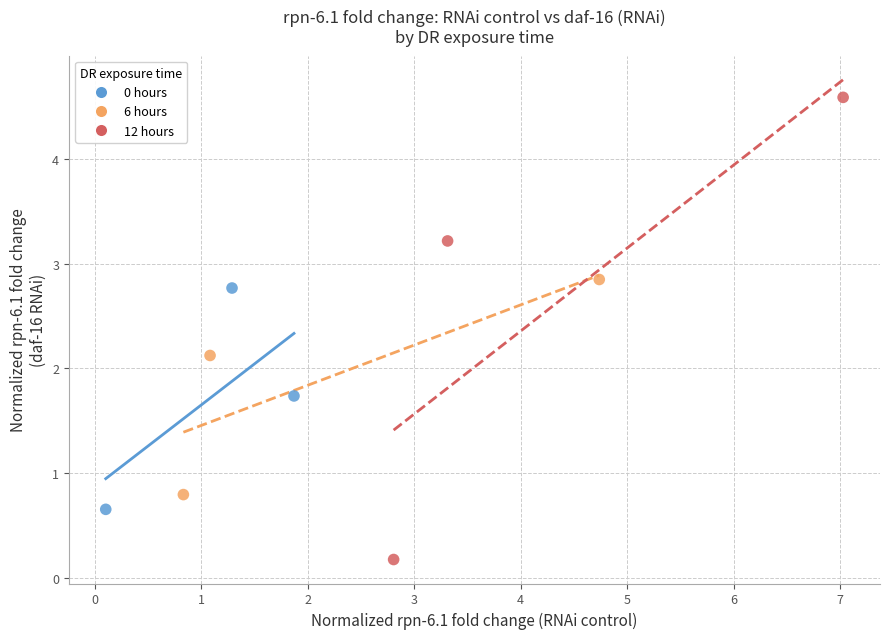

Which series contains the highest Y value?

12 hours